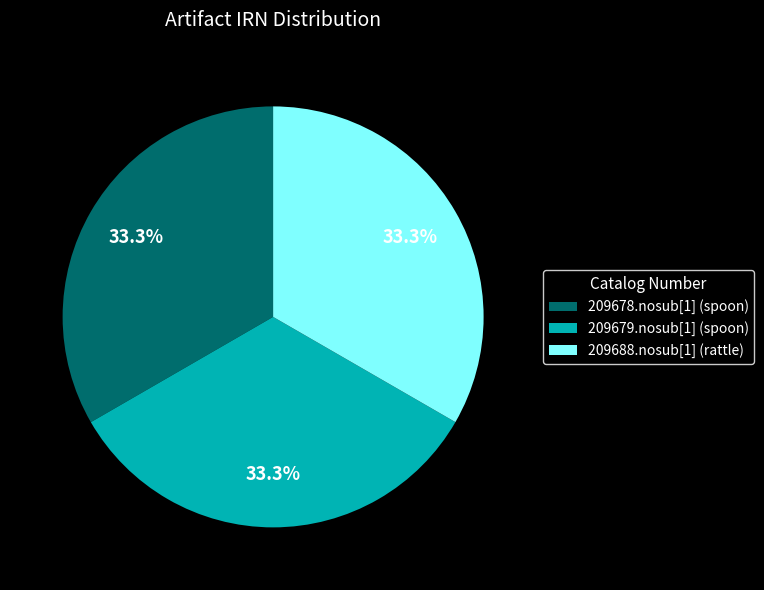

What percentage is the 209679.nosub[1] (spoon) slice, to the nearest percent?

33%